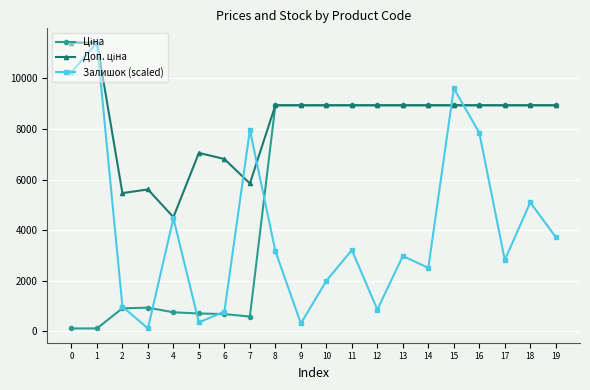

What is the average value of the Залишок (scaled) series?

4020.6